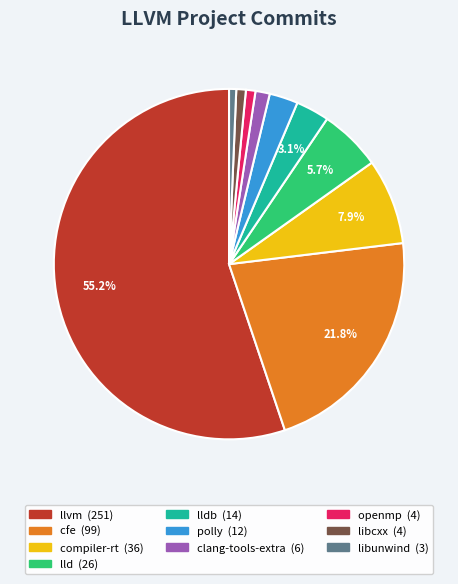

Is there a majority slice in this chart?

Yes